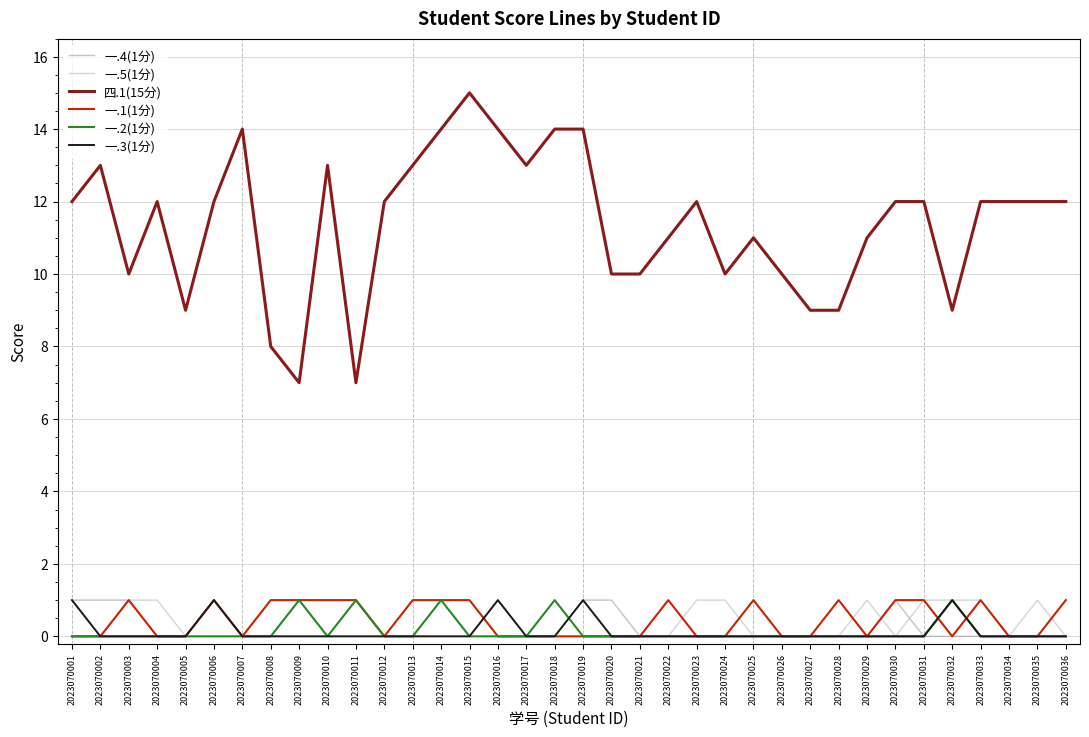

Count the number of data series in this chart.

6